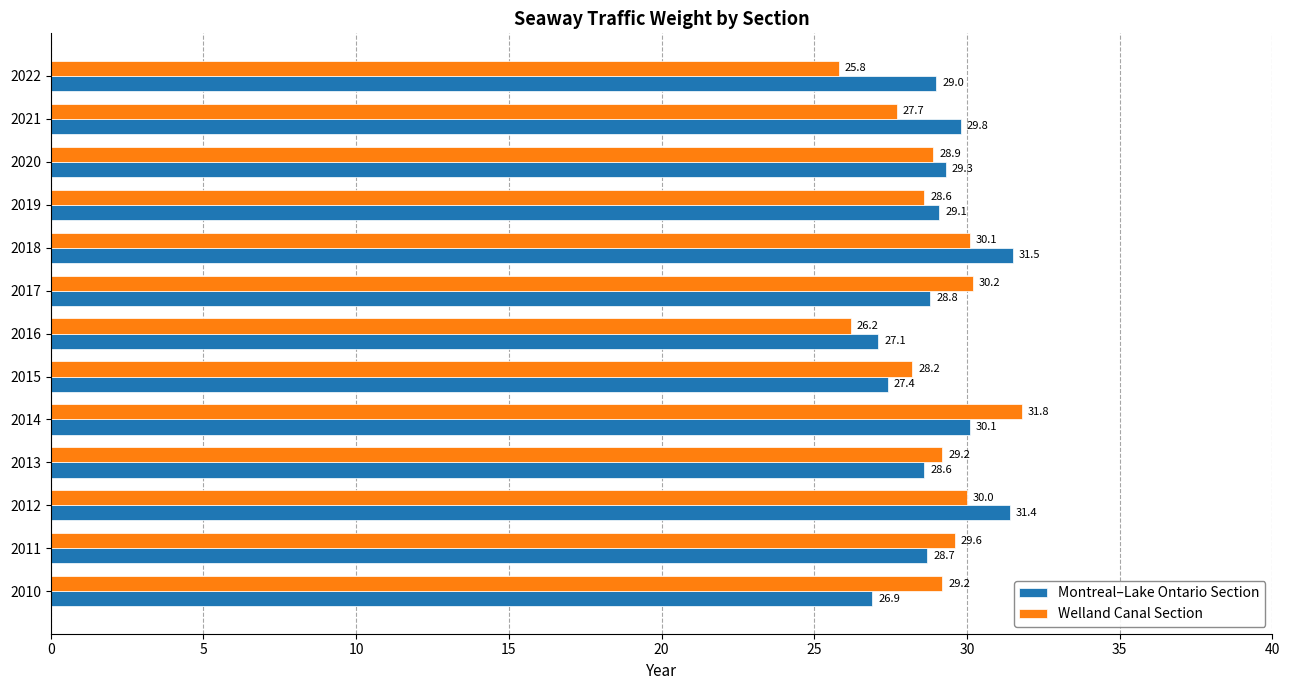

Which category has the highest value in the Welland Canal Section series?

2014